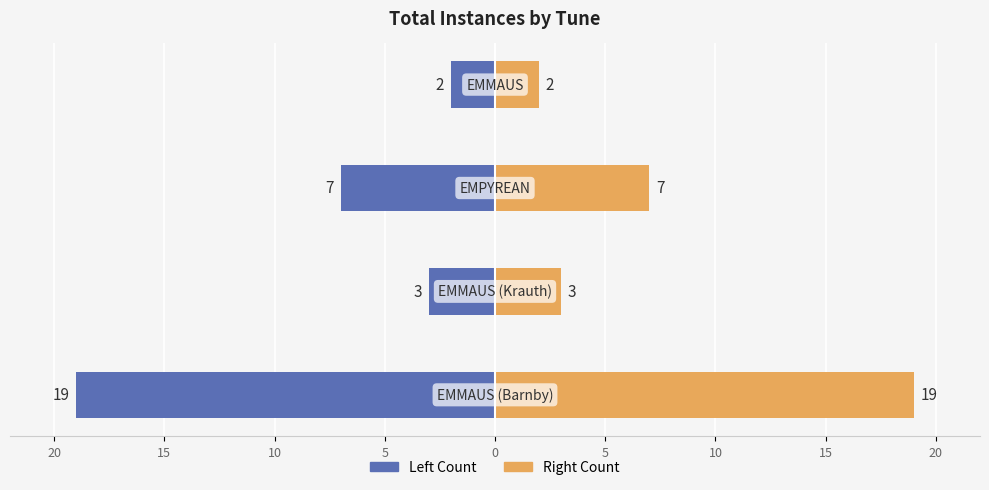

How many categories are shown in the chart?

4